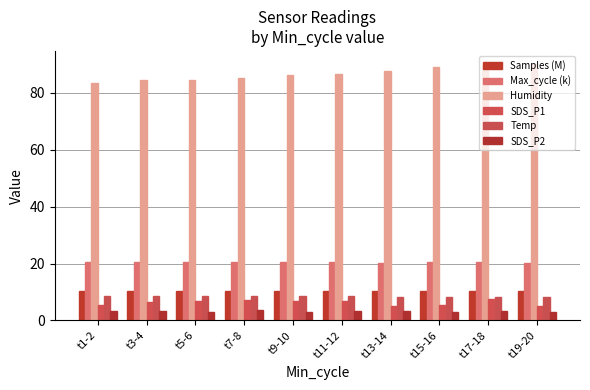

Is it true that Samples (M) equals 10.2 at t11-12?

True